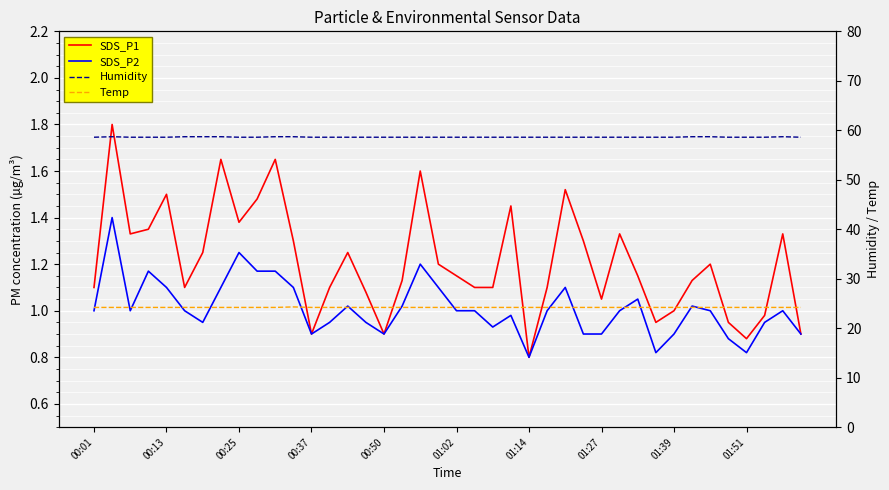

True or false: Temp has a value of 24.2 at 15.

True